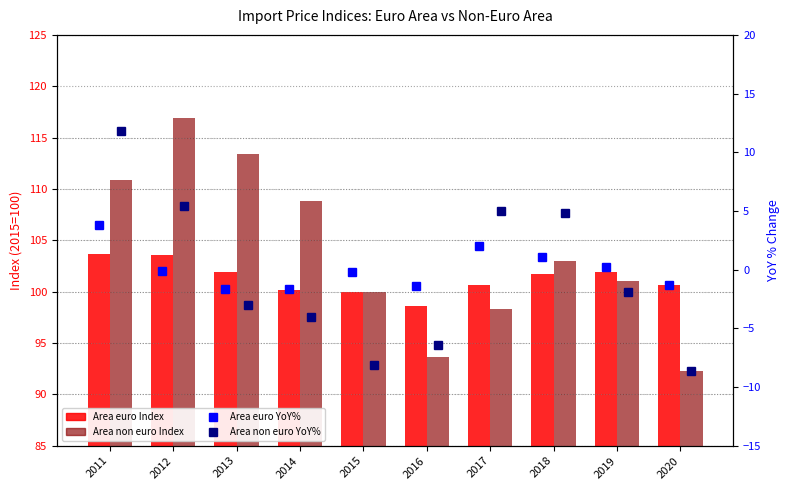

What is the difference between the second highest and minimum values in the Area non euro YoY% series?

14.0